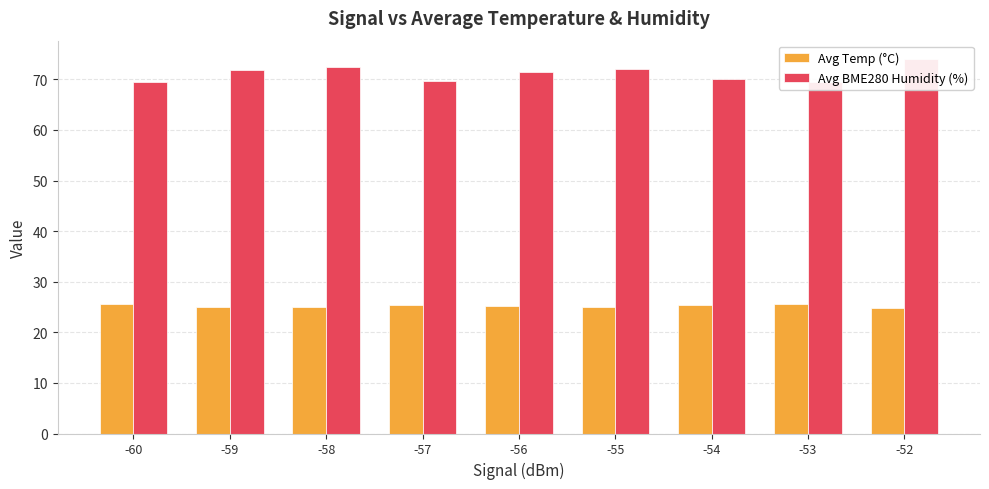

Read the Avg Temp (°C) value at -52.

24.8